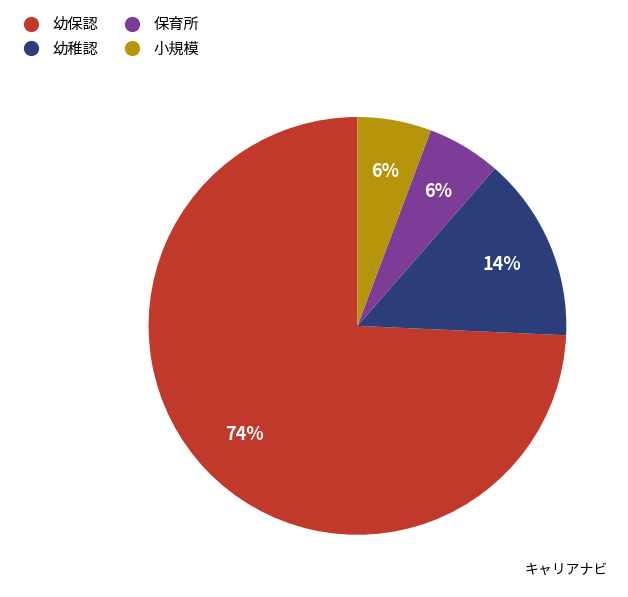

Is there a majority slice in this chart?

Yes